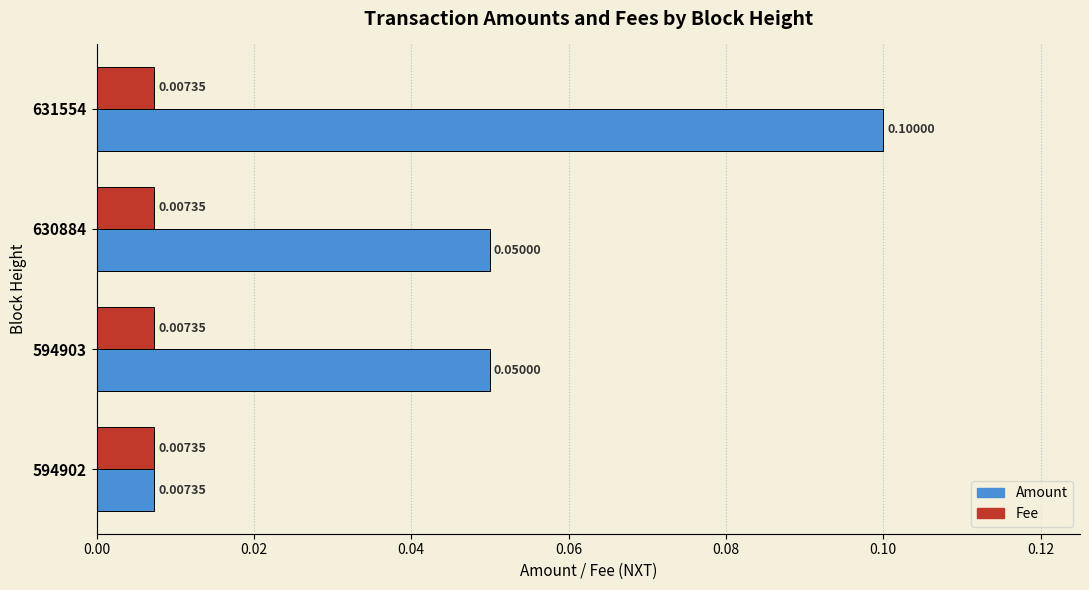

Which series has the largest total across all categories?

Amount